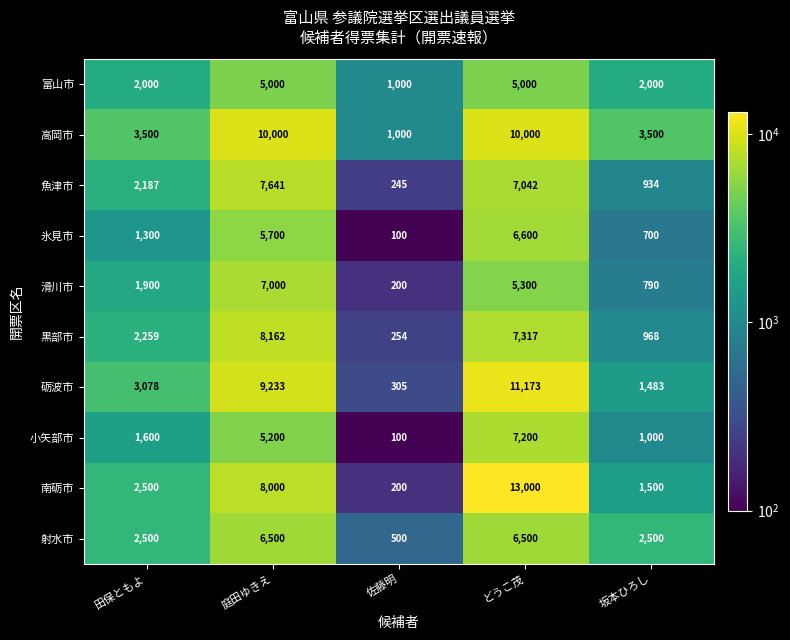

What is the total value across all series at 庭田ゆきえ?

72436